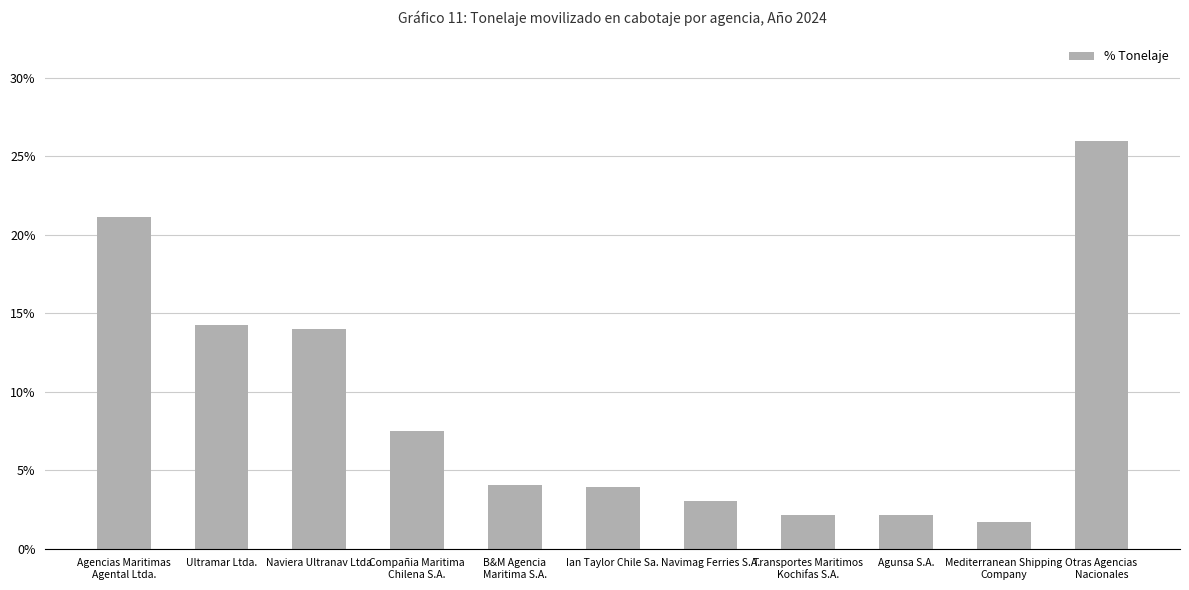

At which label is the value closest to 0?

Mediterranean Shipping
Company